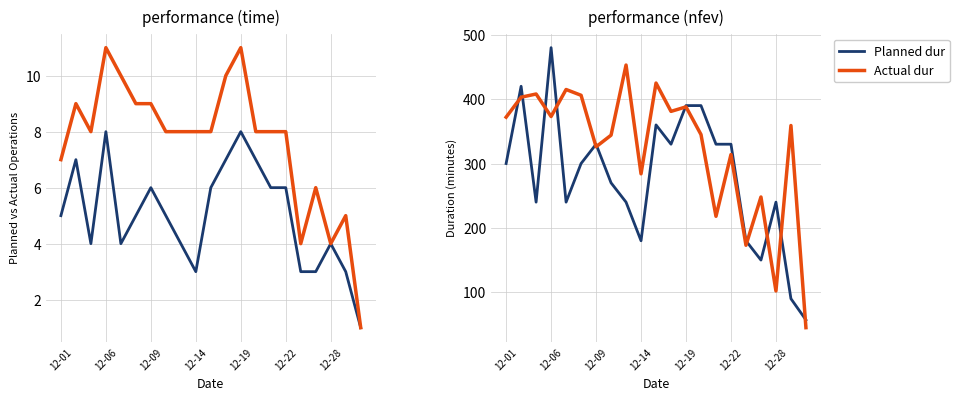

What is the minimum value for Planned dur?

57